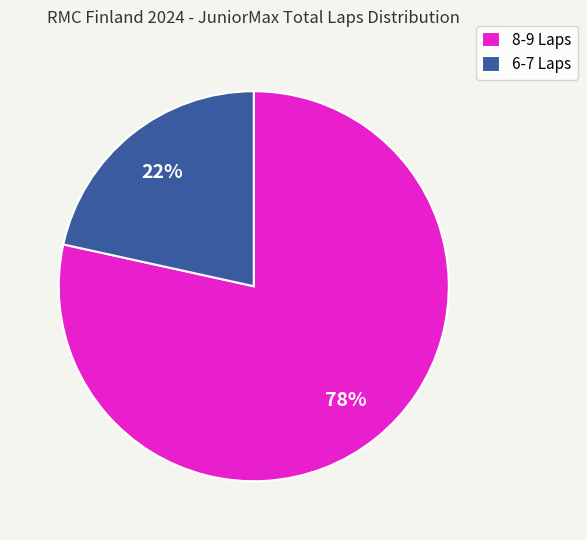

True or false: 6-7 Laps accounts for 8% of the total.

False